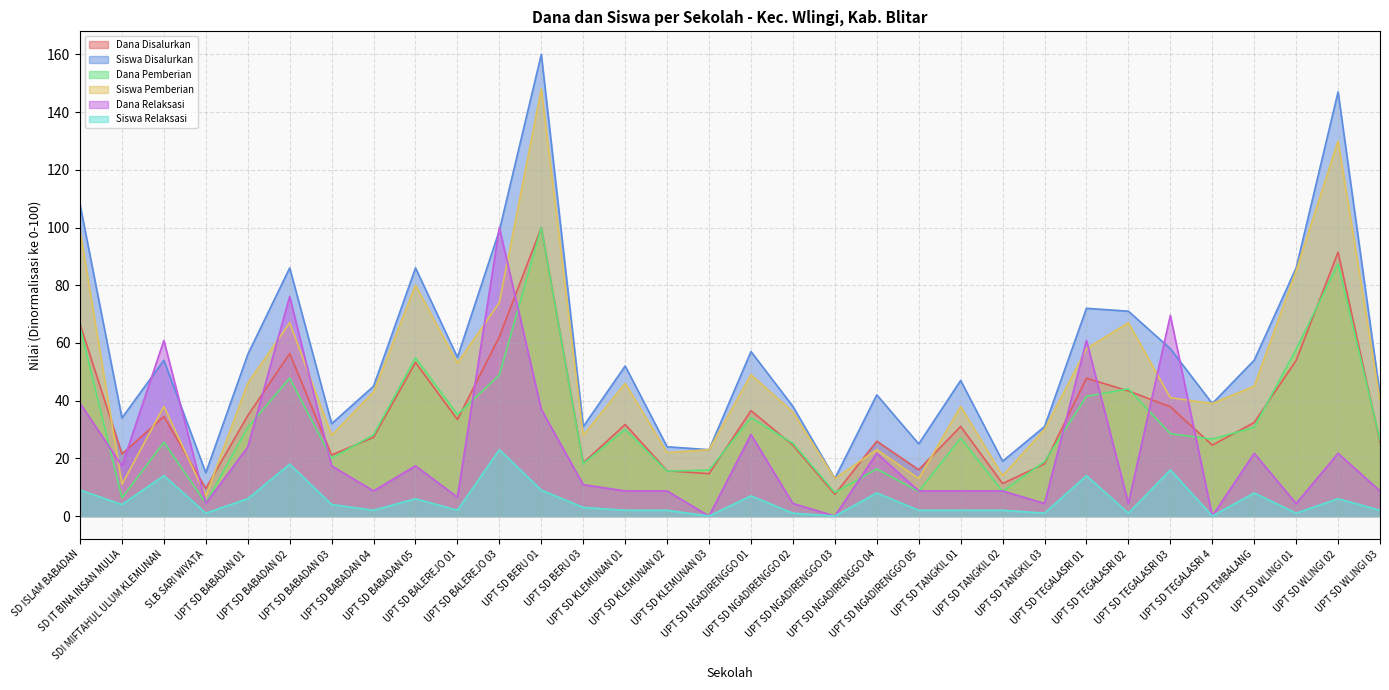

What position from the left is UPT SD TANGKIL 02?

23